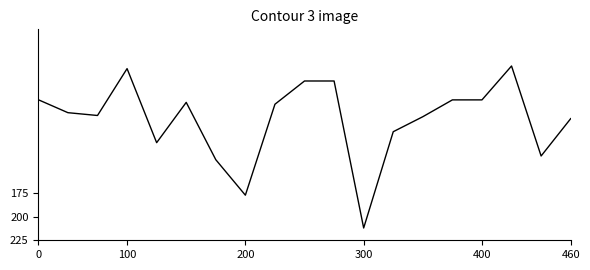

Does the chart have visible grid lines?

No